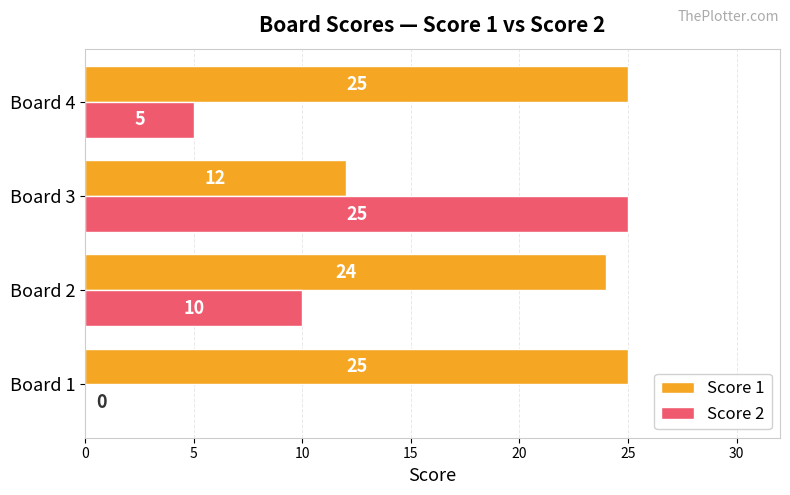

Which series changed the most between Board 2 and Board 3?

Score 2